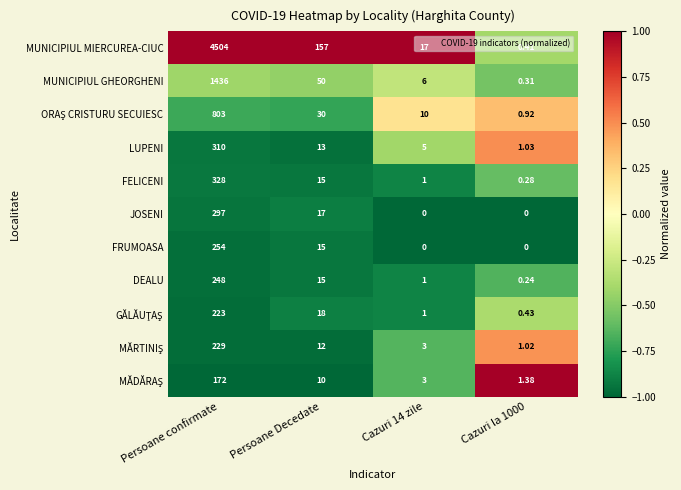

At which category is the sum across all series the highest?

Persoane confirmate